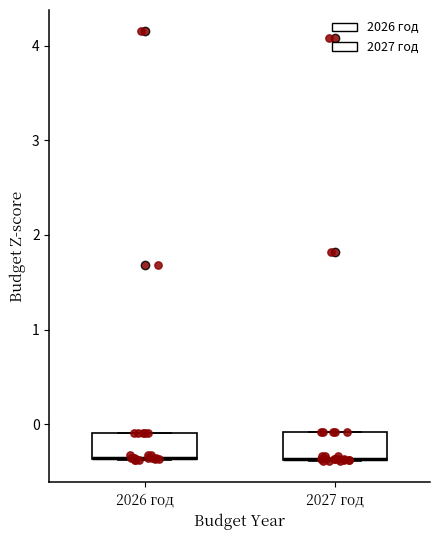

Reading left to right, transcribe this box plot: for each box, give where its median line is, the range the box spans, and where its two whiskers end, as read against the y-axis. The values are not printed on the chart, so give them approximately, as read against the axis.

2026 год: median -0.4 (drawn on the box's lower edge), box -0.4 to -0.1, whiskers -0.4 to -0.1
2027 год: median -0.4 (drawn on the box's lower edge), box -0.4 to -0.1, whiskers -0.4 to -0.1